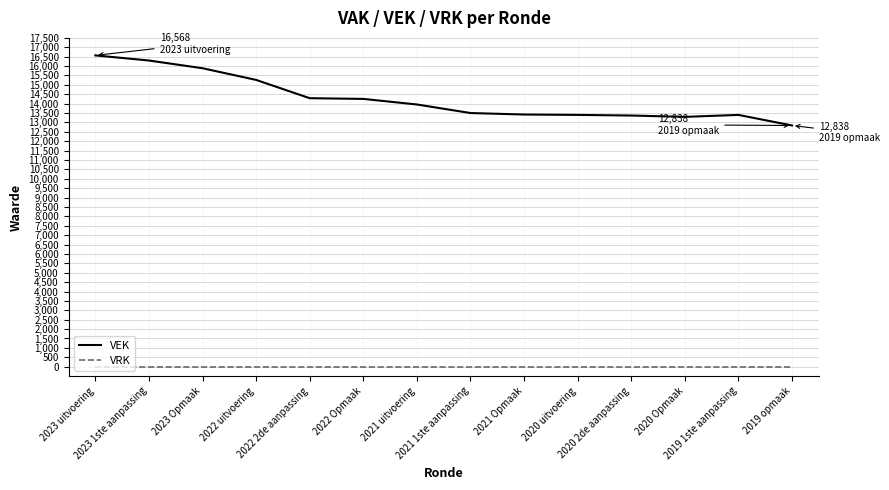

What is the maximum value shown in the chart?

16568